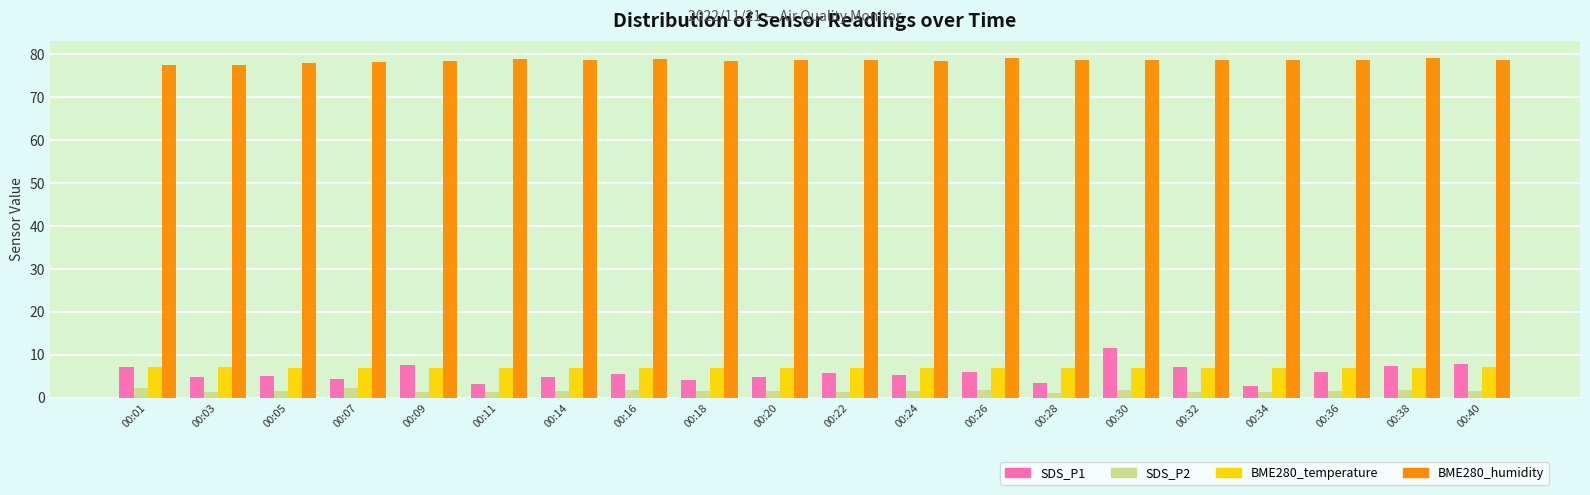

Which series has the largest total across all categories?

BME280_humidity